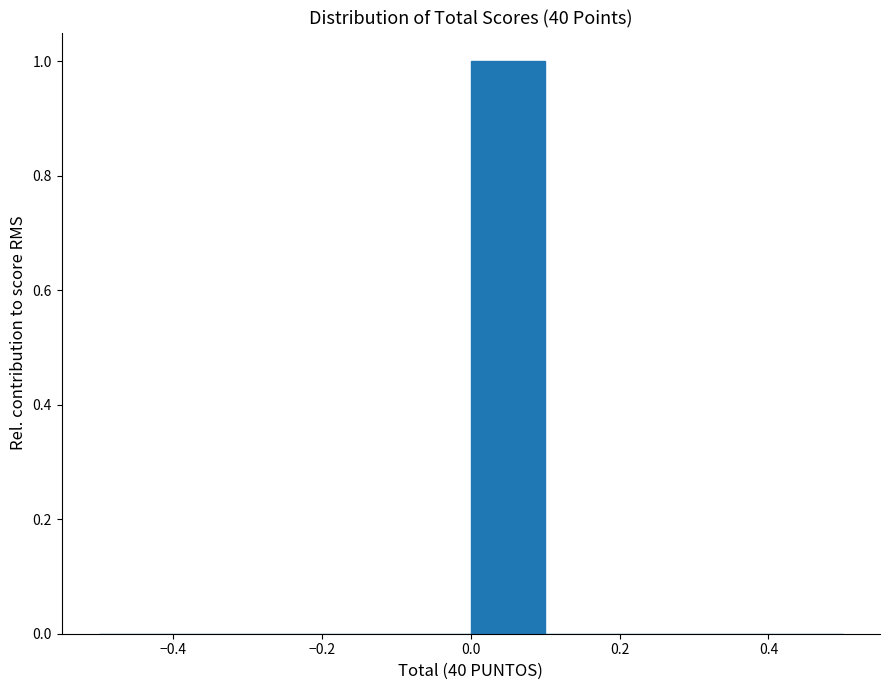

Reading left to right, transcribe this chart: for each bar, give the range it covers on the x-axis and its height. The values are not printed on the chart, so give them approximately, as read against the axis.

-0.5 to -0.4: 0
-0.4 to -0.3: 0
-0.3 to -0.2: 0
-0.2 to -0.1: 0
-0.1 to 0.0: 0
0.0 to 0.1: 1
0.1 to 0.2: 0
0.2 to 0.3: 0
0.3 to 0.4: 0
0.4 to 0.5: 0